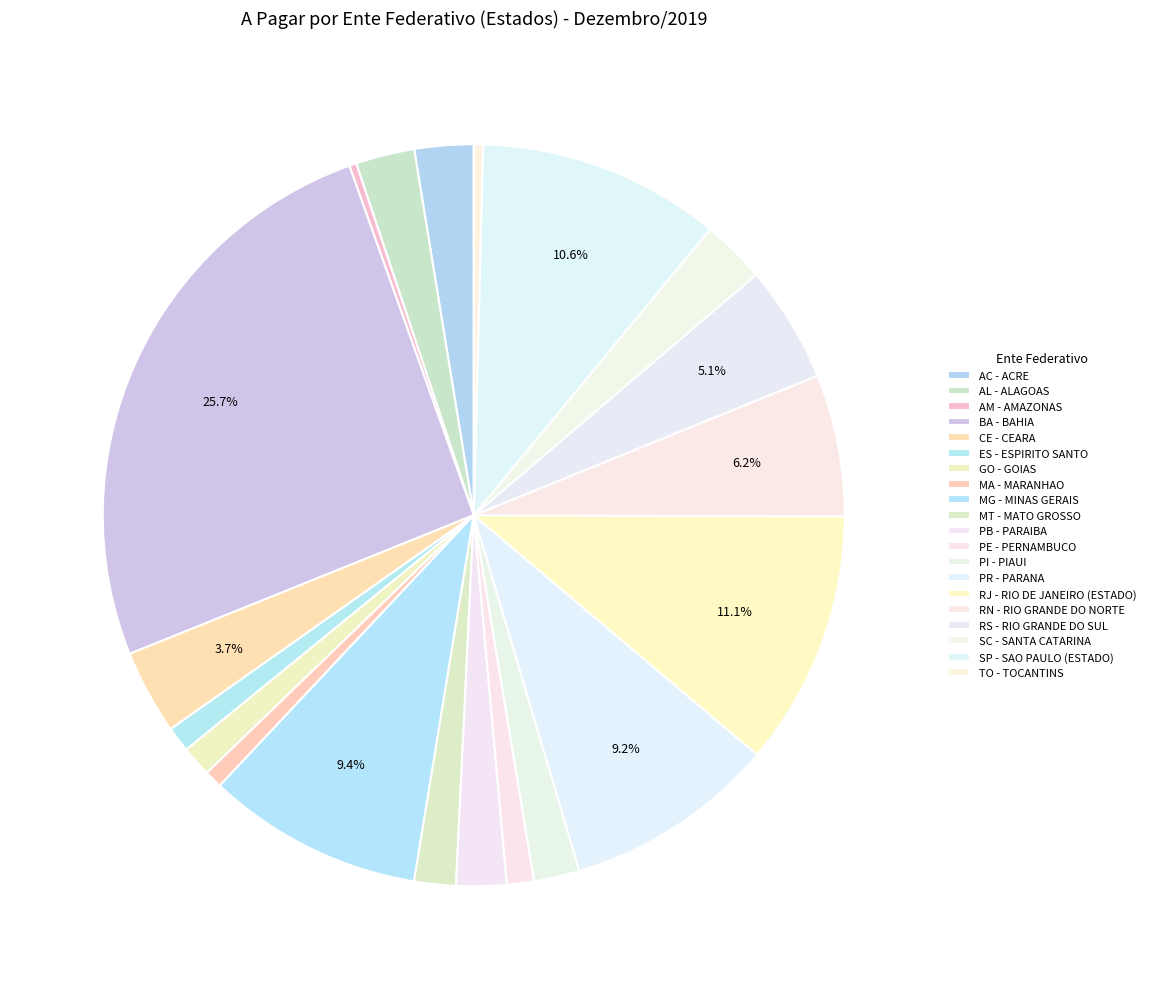

To the nearest percent, what portion does RS - RIO GRANDE DO SUL represent?

5%